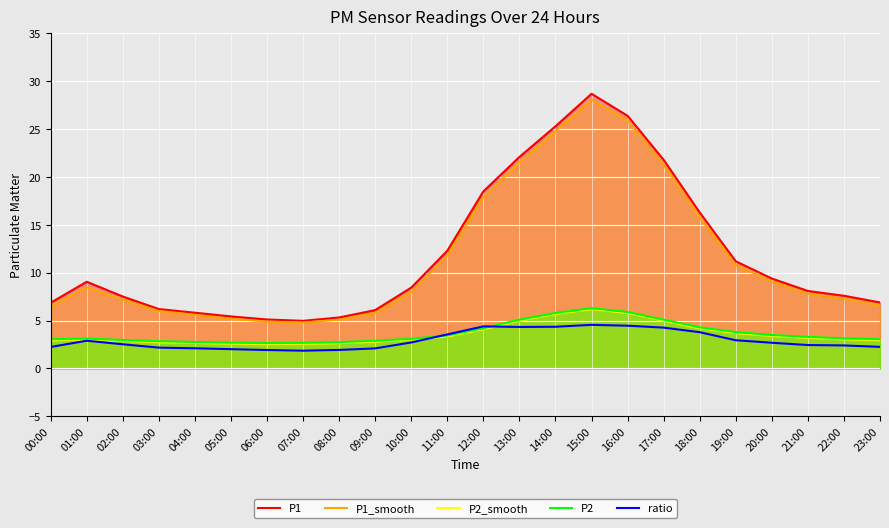

In P1, how many points are higher than both neighbors (excluding endpoints)?

2